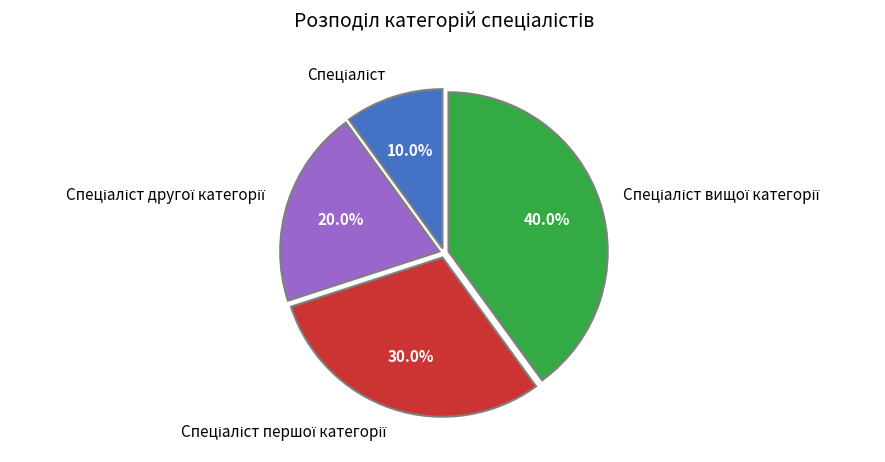

How many slices are in this pie chart?

4